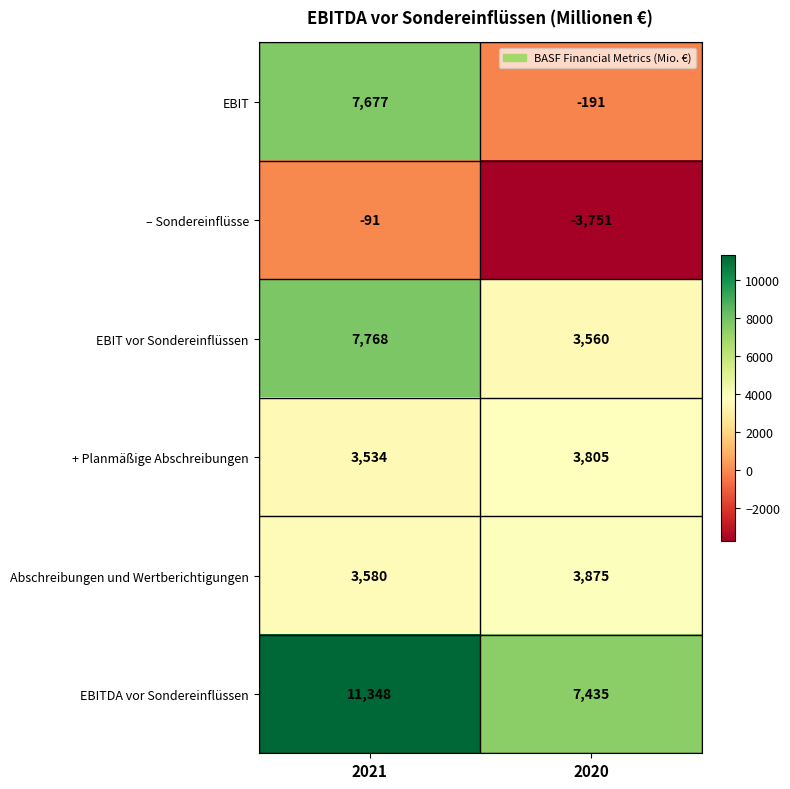

Which series has the largest total across all categories?

EBITDA vor Sondereinflüssen